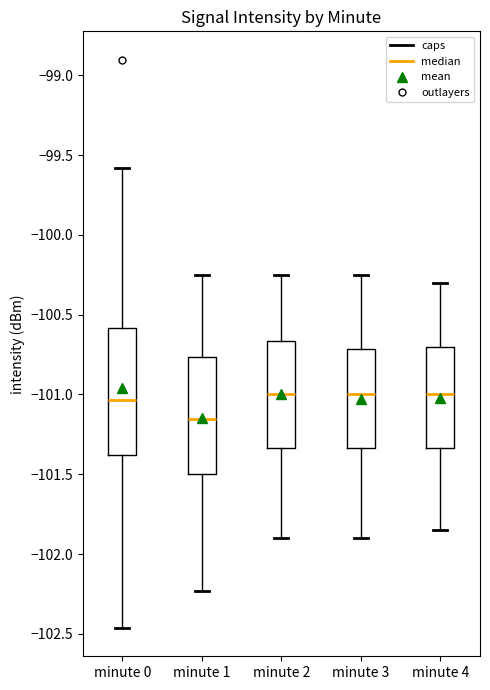

Reading left to right, transcribe this box plot: for each box, give where its median line is, the range the box spans, and where its two whiskers end, as read against the y-axis. The values are not printed on the chart, so give them approximately, as read against the axis.

minute 0: median -101.05, box -101.40 to -100.60, whiskers -102.45 to -99.60
minute 1: median -101.15, box -101.50 to -100.75, whiskers -102.25 to -100.25
minute 2: median -101.00, box -101.35 to -100.65, whiskers -101.90 to -100.25
minute 3: median -101.00, box -101.35 to -100.70, whiskers -101.90 to -100.25
minute 4: median -101.00, box -101.35 to -100.70, whiskers -101.85 to -100.30